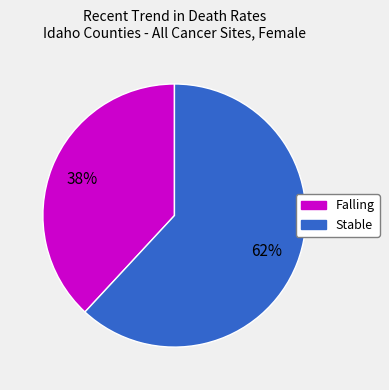

Is there a majority slice in this chart?

Yes